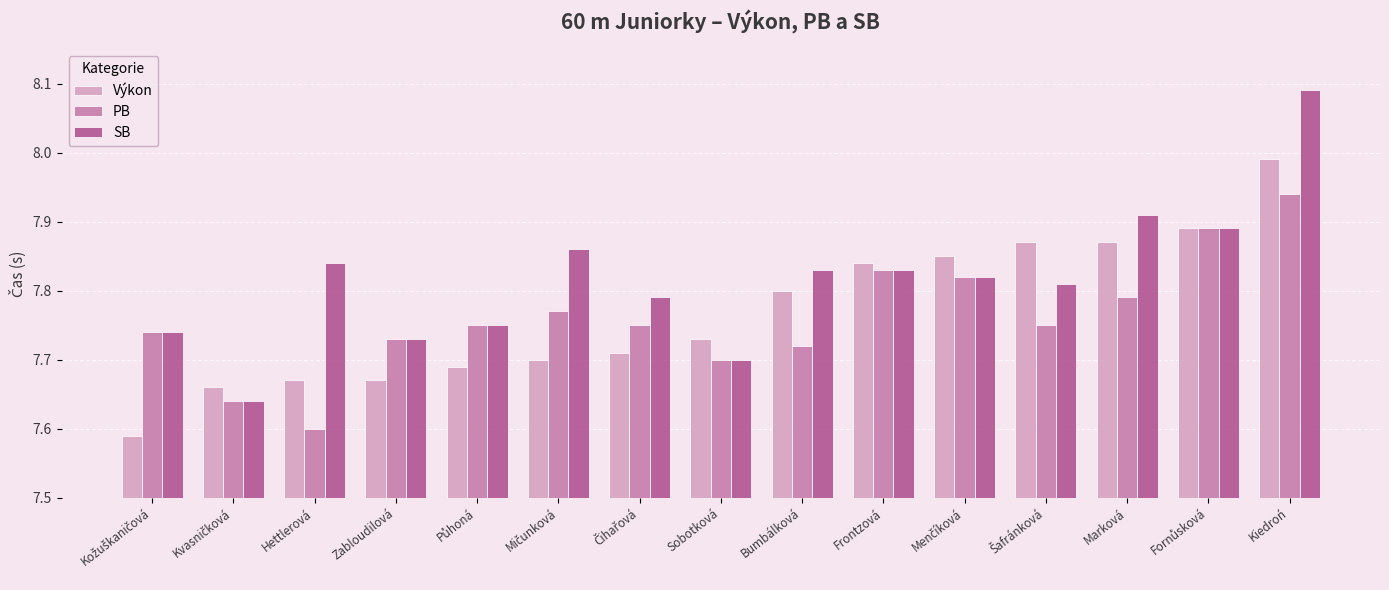

What are all the series names shown in the legend?

Výkon, PB, SB